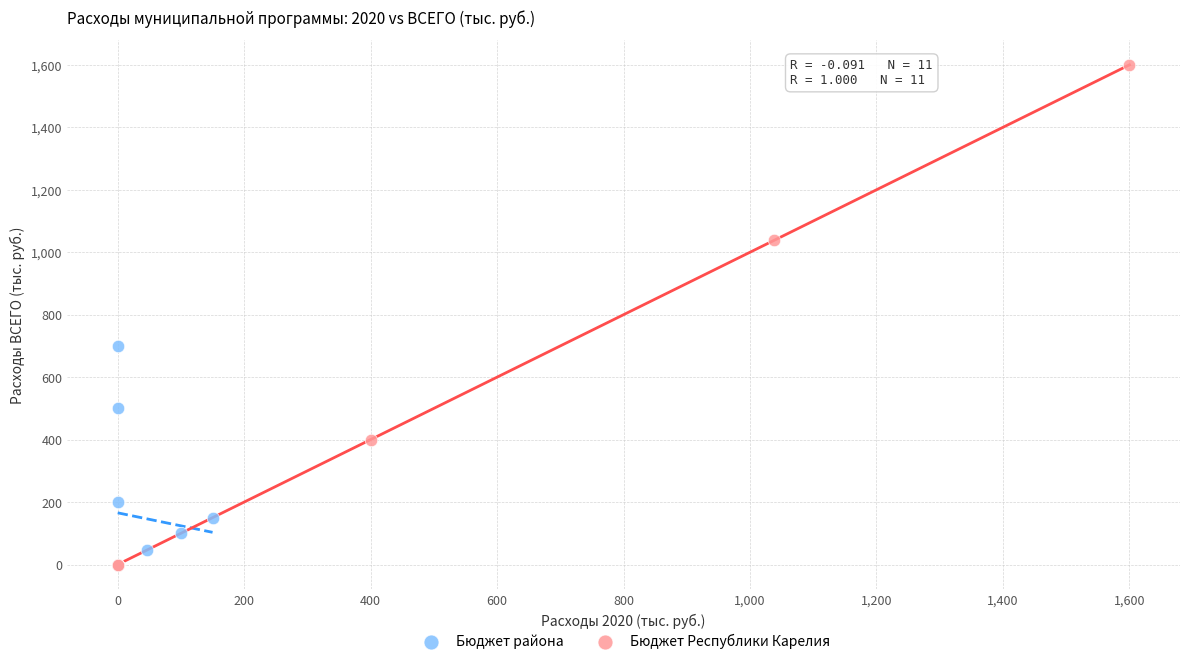

Which series has the largest Y range (max minus min)?

Бюджет Республики Карелия